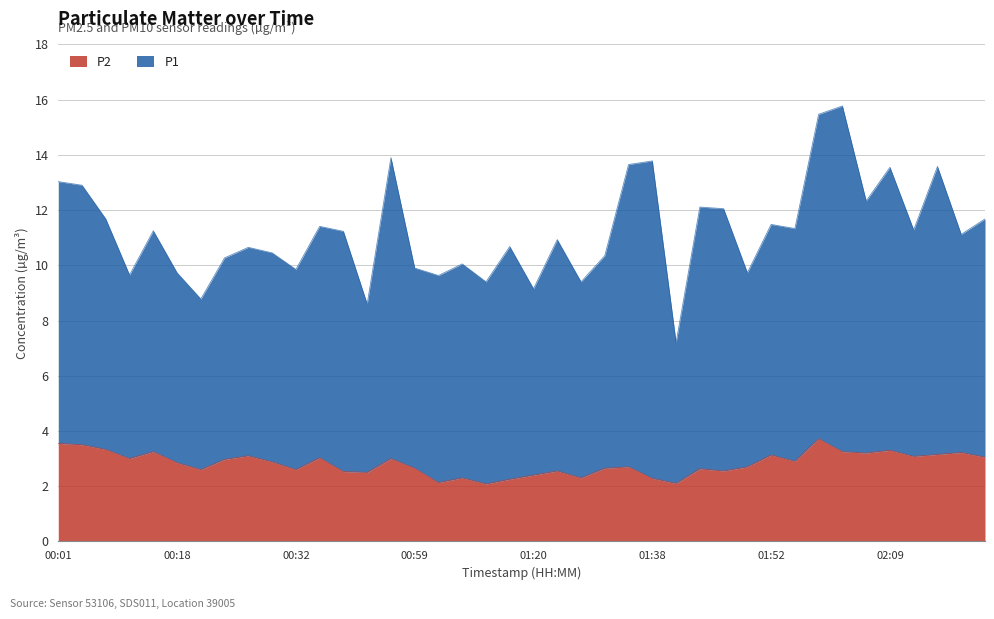

Read the value at 01:35.

2.7